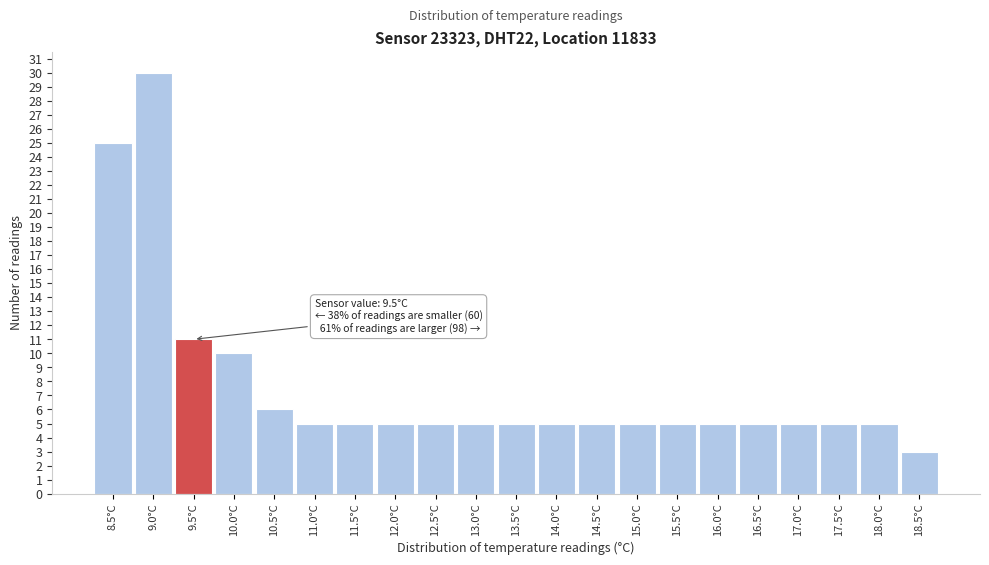

Over which range of the x-axis is the bar tallest?

8.75 to 9.25